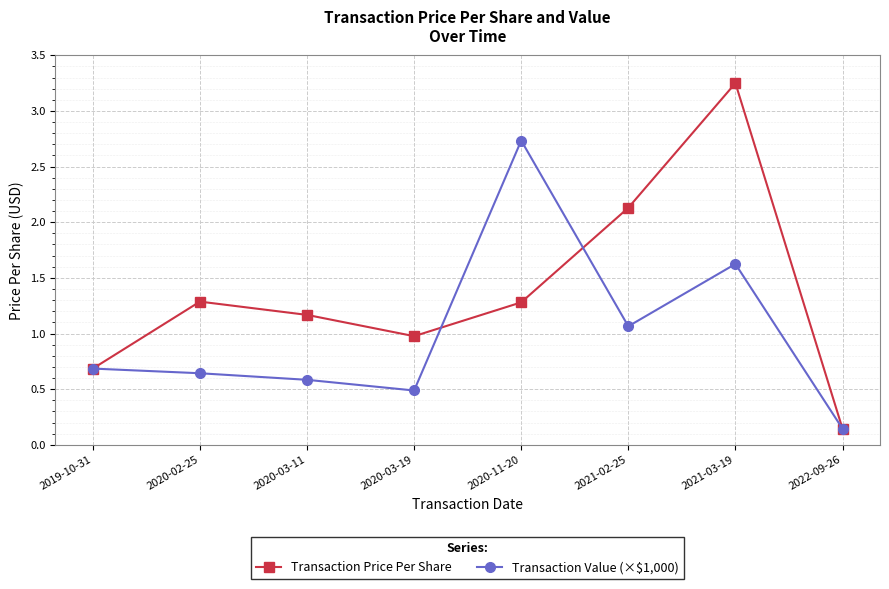

At which category is the sum across all series the highest?

2021-03-19